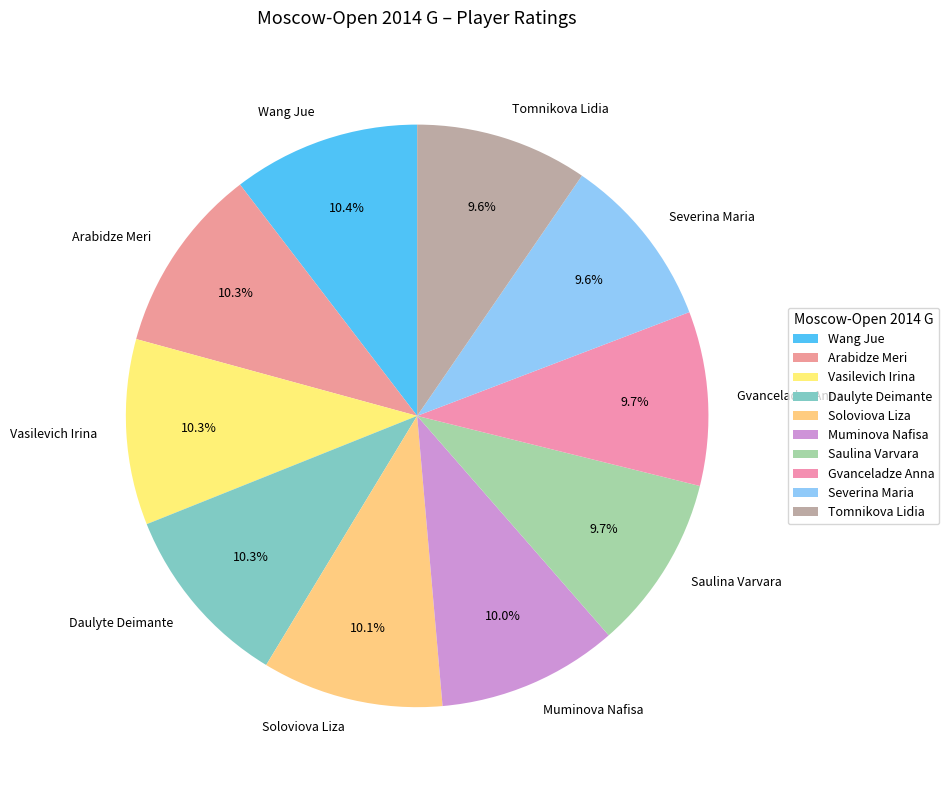

Do Arabidze Meri and Vasilevich Irina together represent more than half of the pie?

No